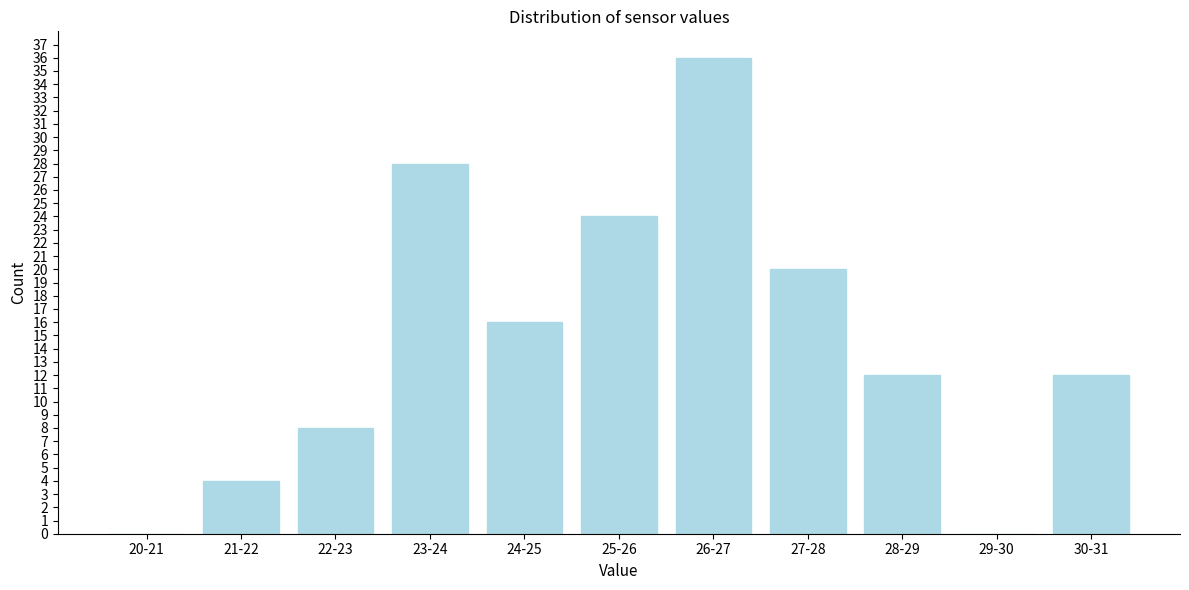

Reading left to right, transcribe all the data shown in this chart.

20-21=0	21-22=4	22-23=8	23-24=28	24-25=16	25-26=24	26-27=36	27-28=20	28-29=12	29-30=0	30-31=12